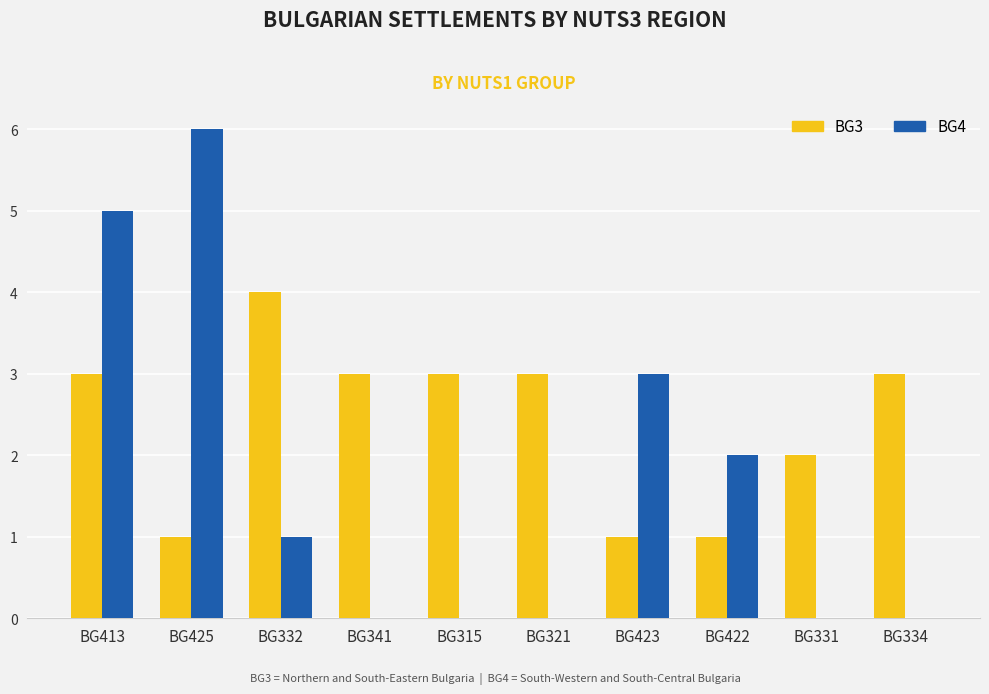

Read the BG3 value at BG423.

1